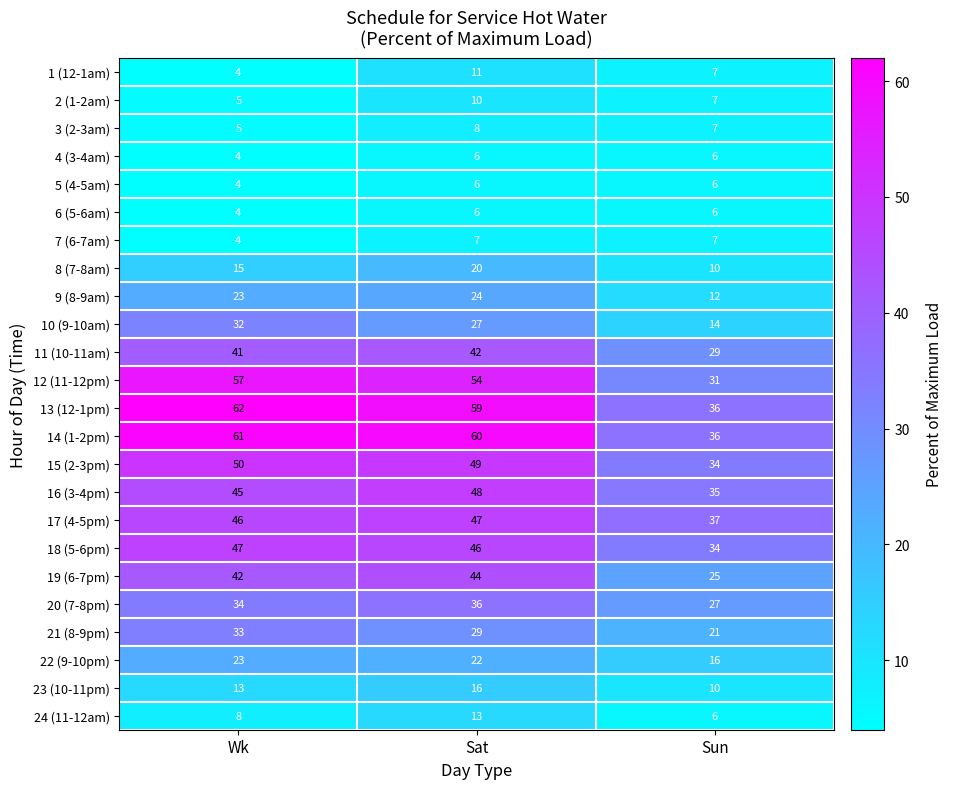

At which category is the sum across all series the highest?

Sat